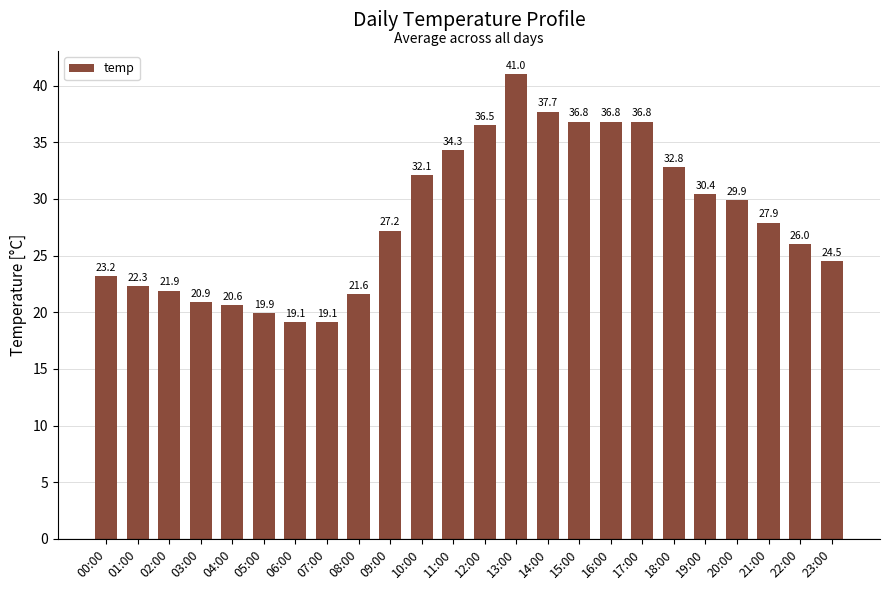

At which label is the value closest to 30?

20:00